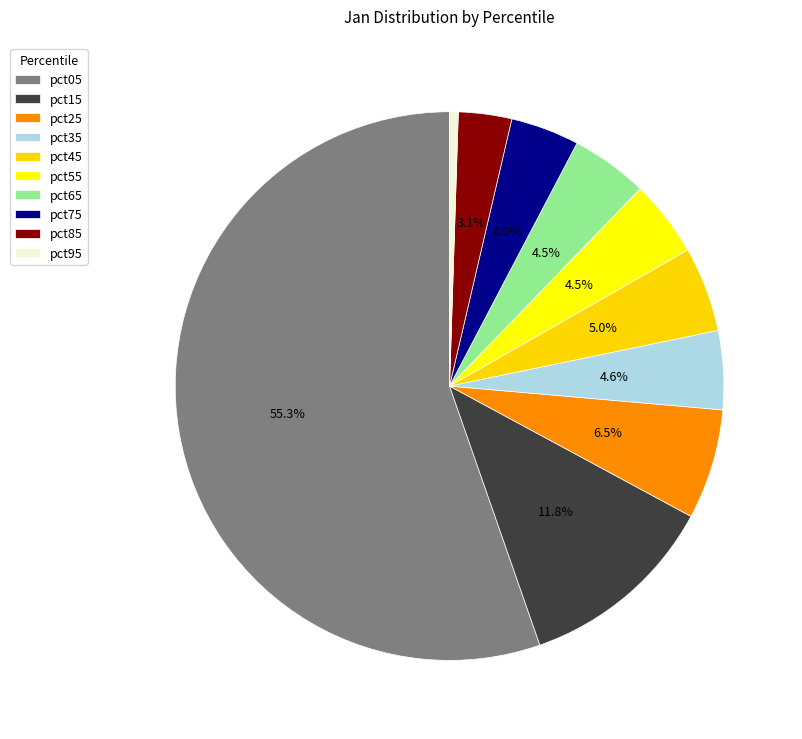

Which has a higher value, pct85 or pct35?

pct35